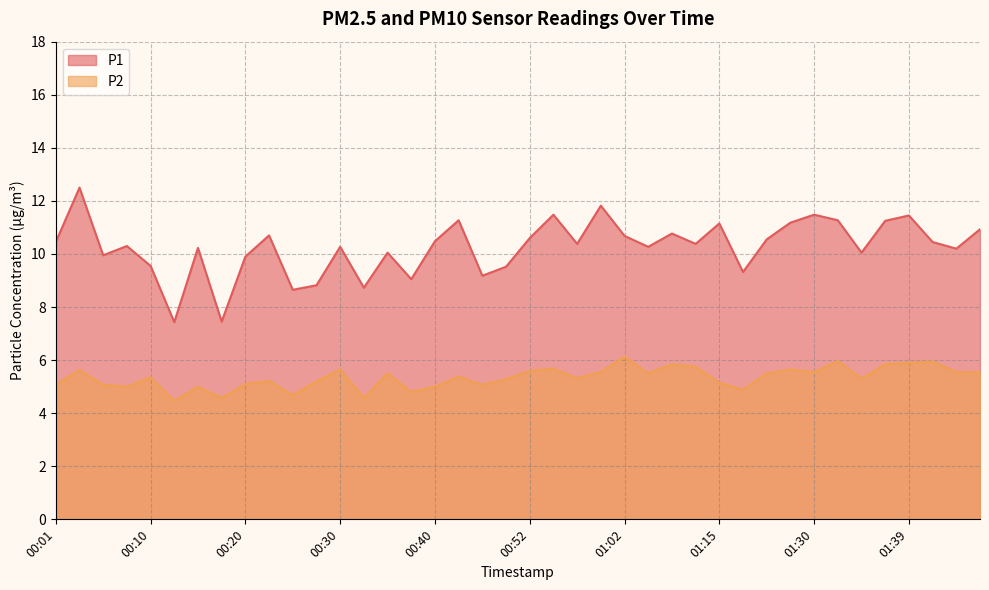

How many data points in P1 are less than 10?

12